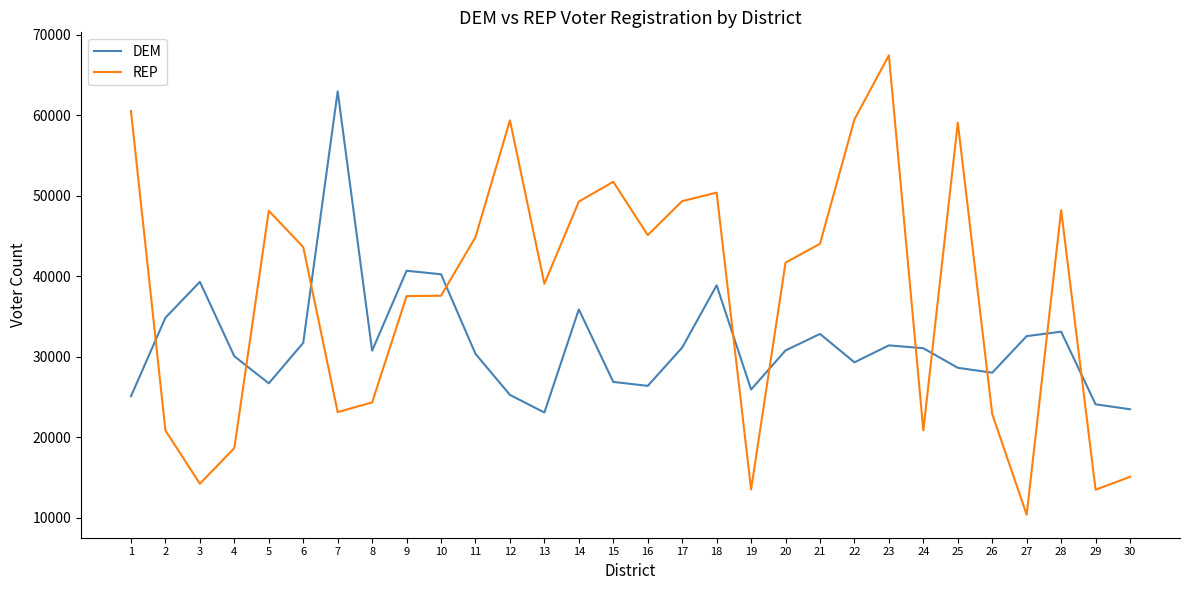

List the series in order of their overall mean, highest first.

REP, DEM